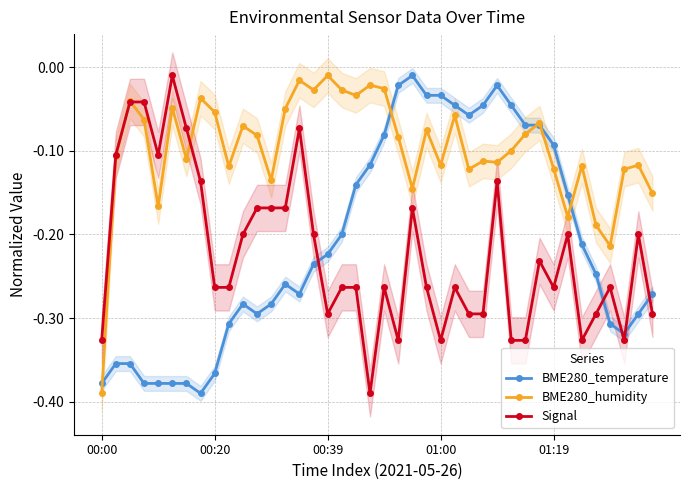

What is the label of the 22nd point from the left?

21